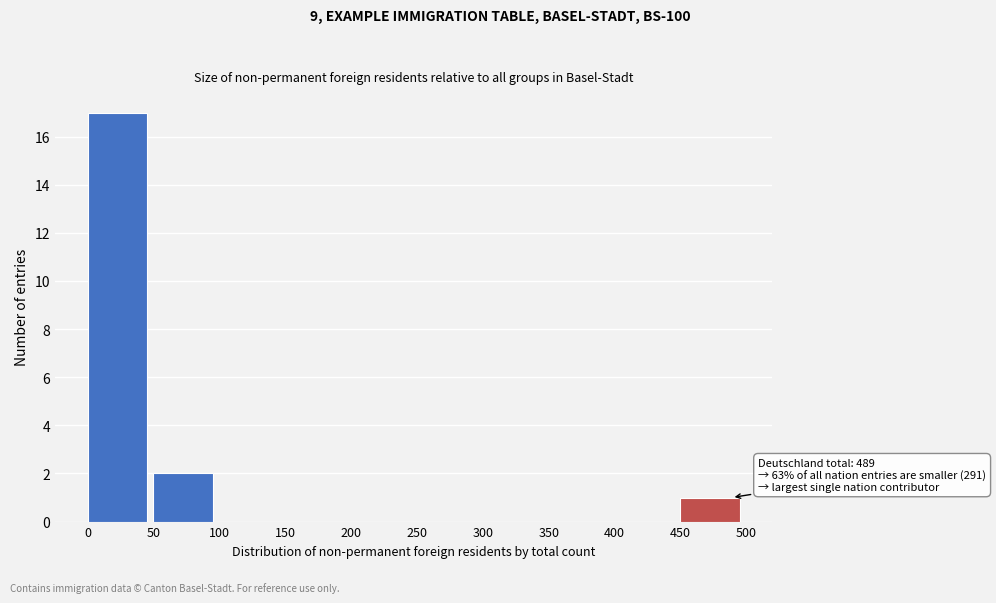

Over which range of the x-axis is the bar tallest?

0 to 50